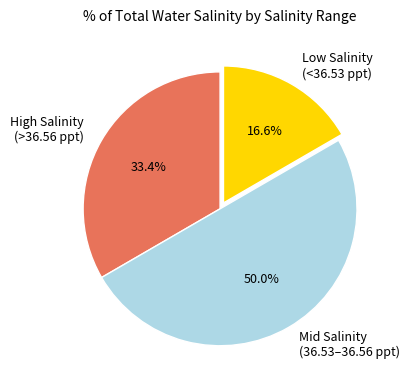

To the nearest percent, what is the average slice percentage?

33%